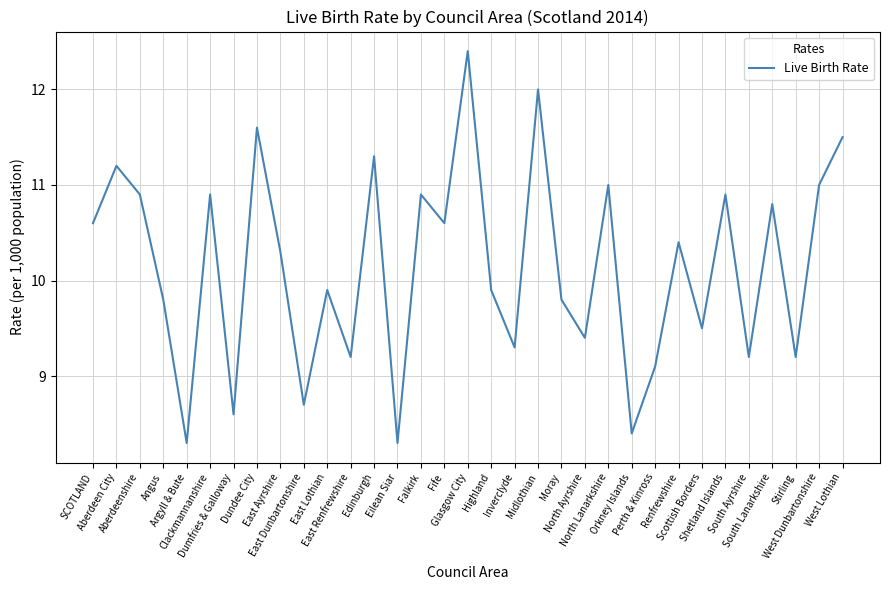

What is the difference between the second highest and second lowest values?

3.7